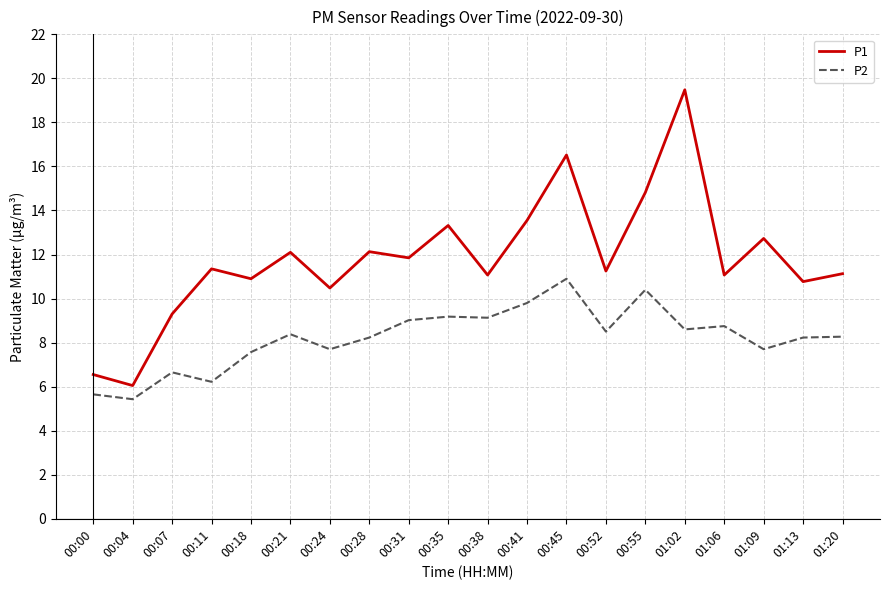

At which label does P2 first exceed 8?

00:21